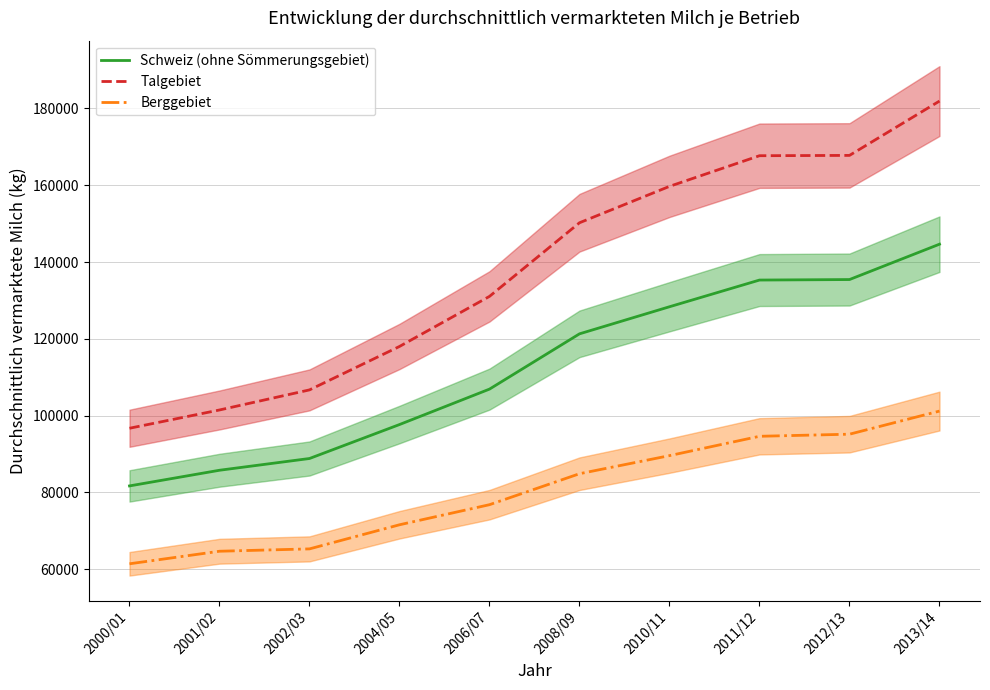

What is the difference between the Talgebiet values at 2008/09 and 2006/07?

19175